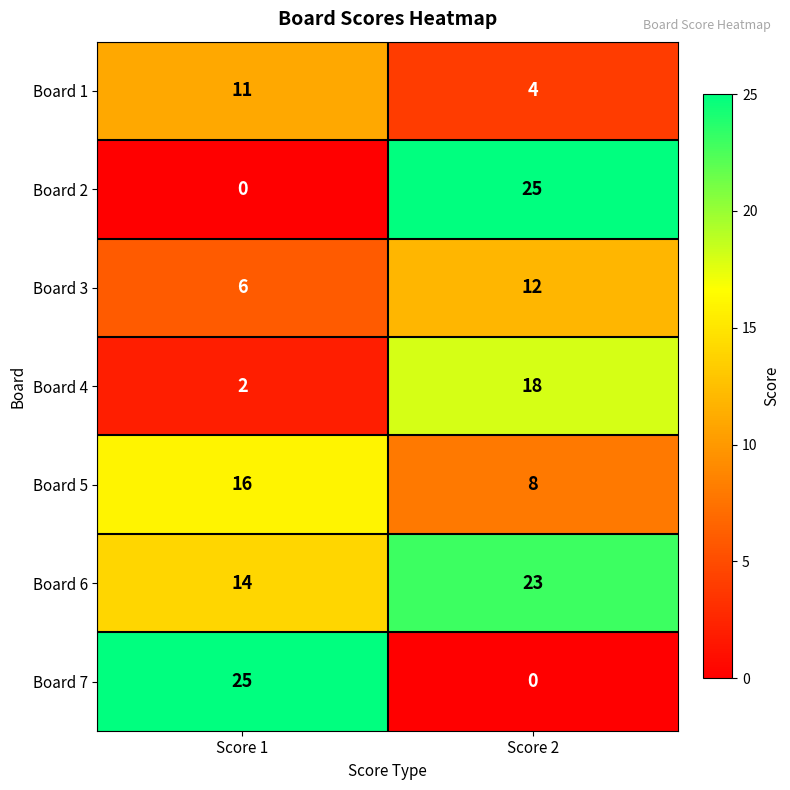

At which category is the sum across all series the highest?

Score 2